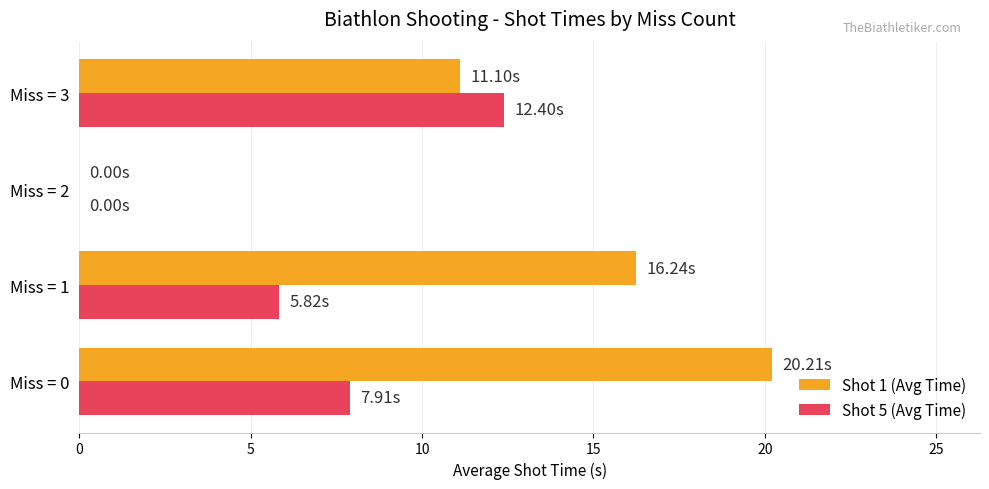

Is the value of Shot 1 (Avg Time) at Miss = 3 greater than the value of Shot 5 (Avg Time) at Miss = 0?

Yes